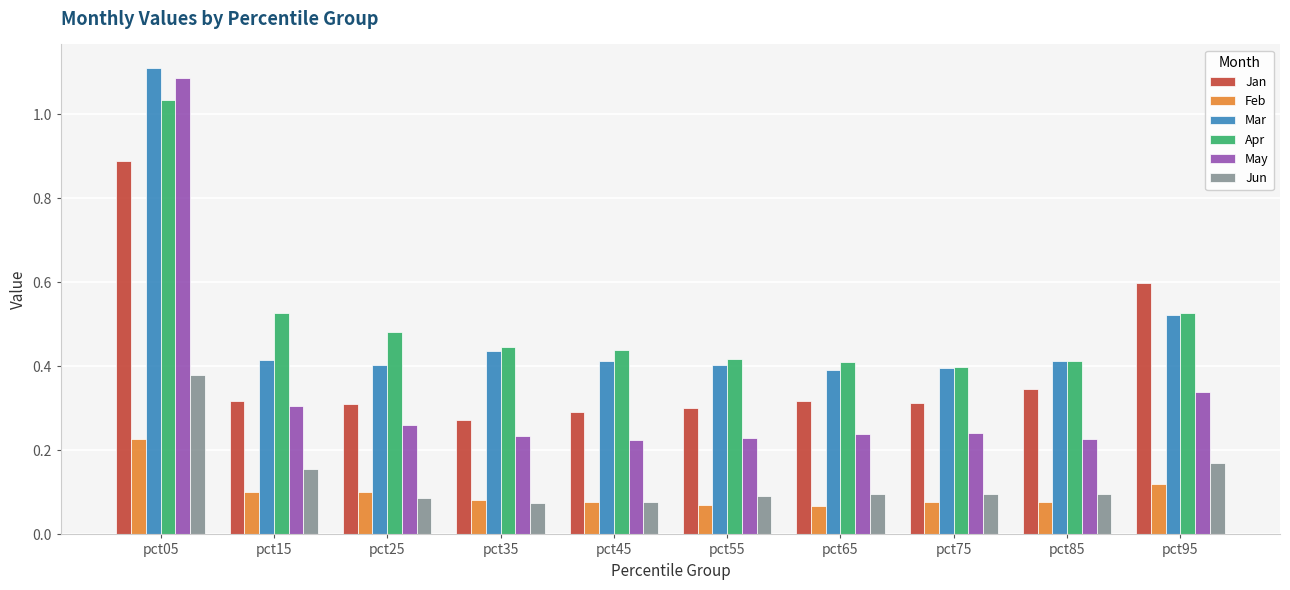

What is the sum of the Mar values at pct45 and pct25?

0.8